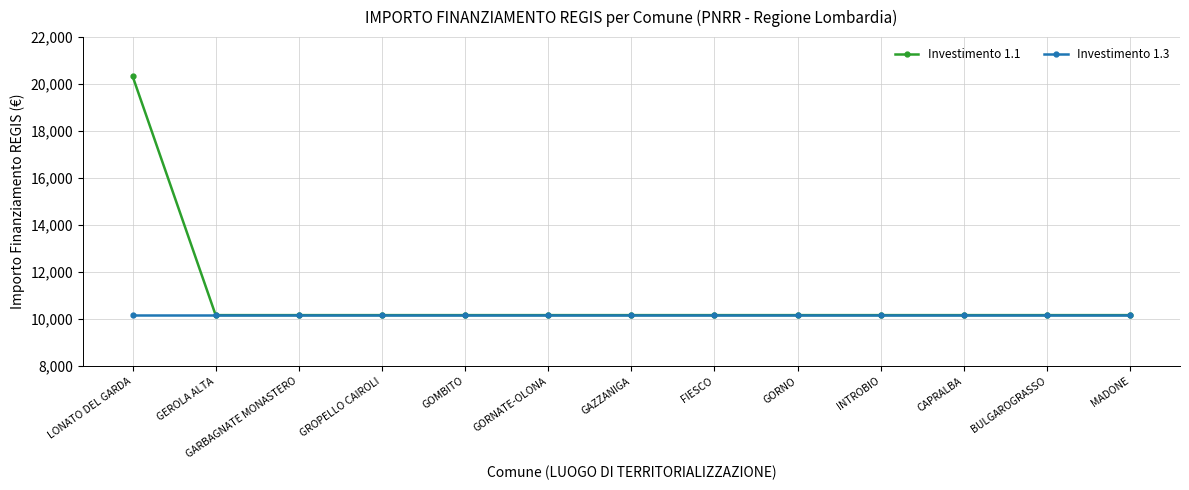

What are all the series names shown in the legend?

Investimento 1.1, Investimento 1.3